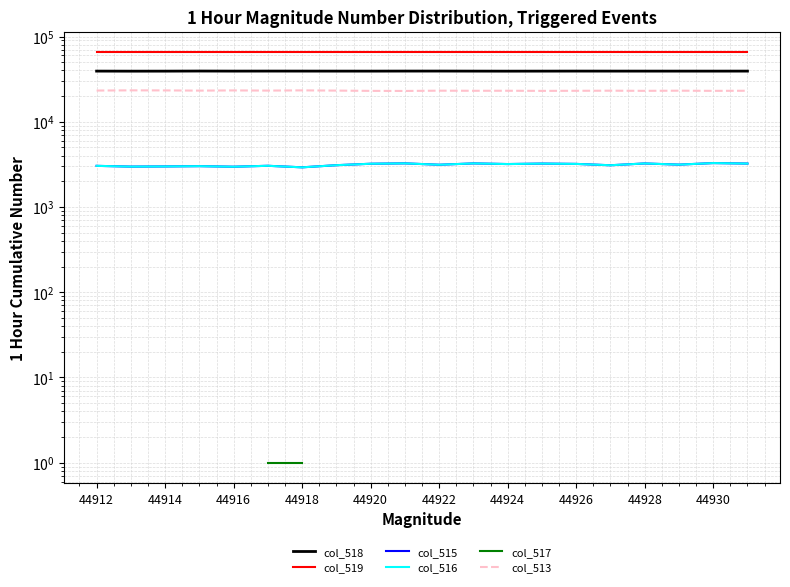

What is the difference between the highest and lowest values at 13?

62306.0